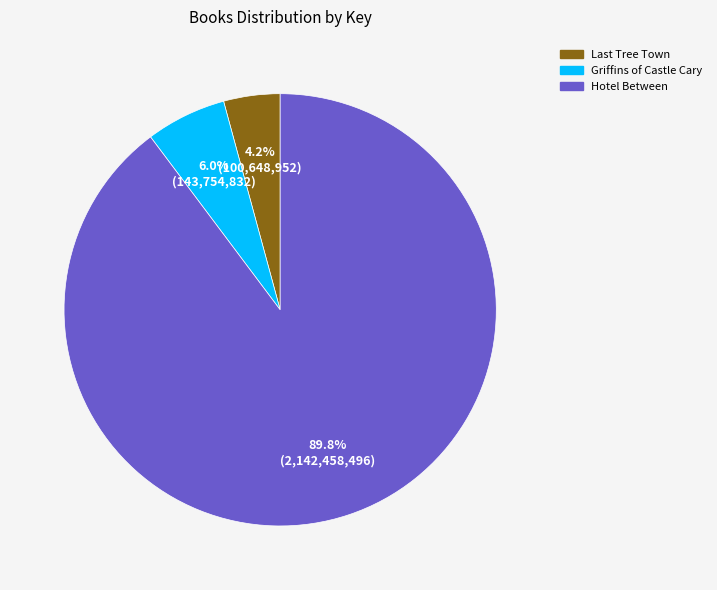

To the nearest percent, what is the average slice percentage?

33%